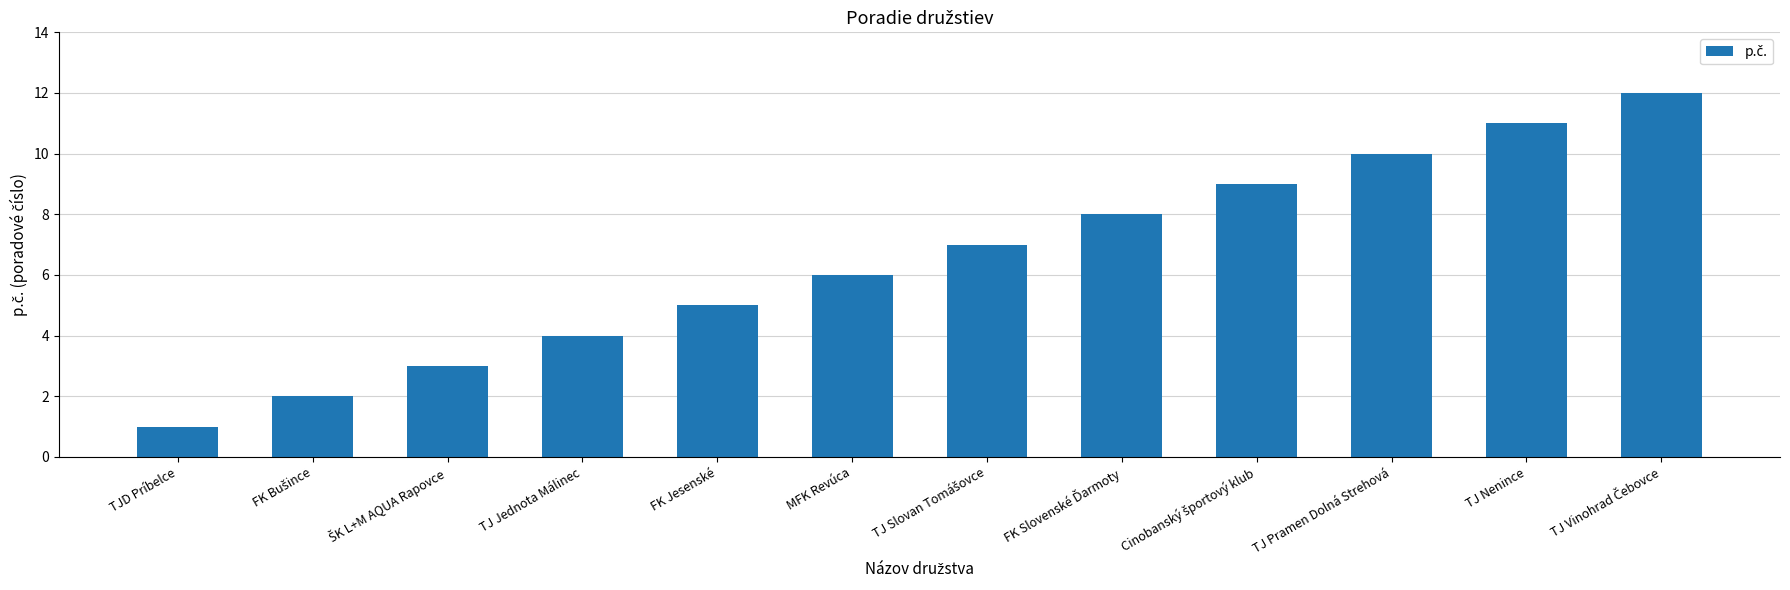

Which has a higher value, FK Jesenské or MFK Revúca?

MFK Revúca